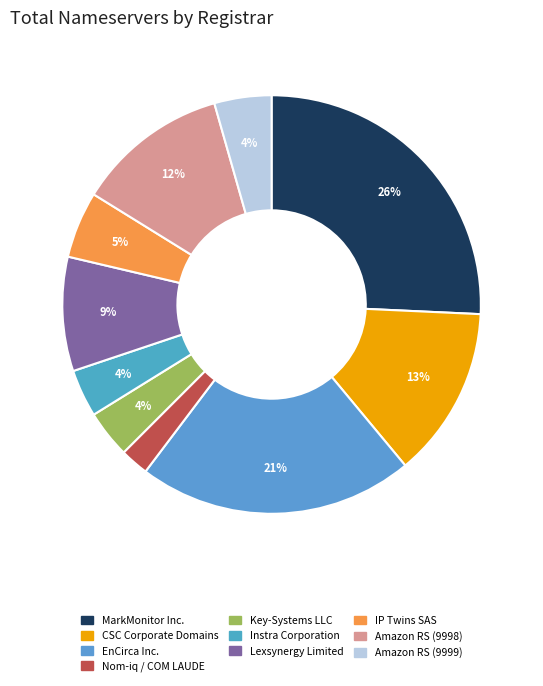

Count the number of slices in the pie.

10